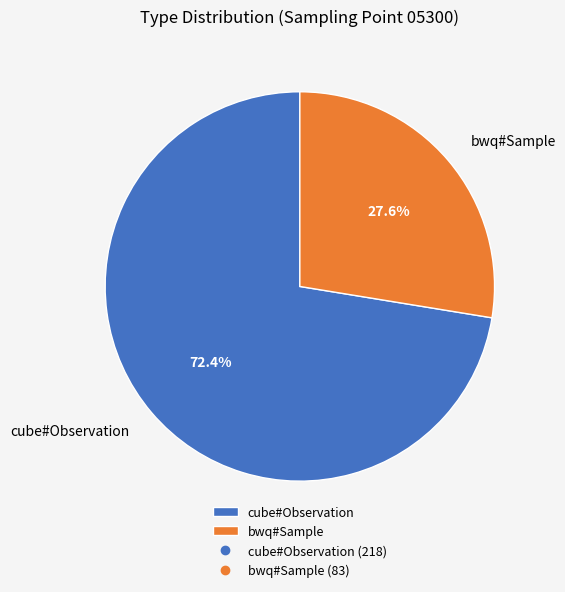

What portion of the pie excludes cube#Observation?

27.6%